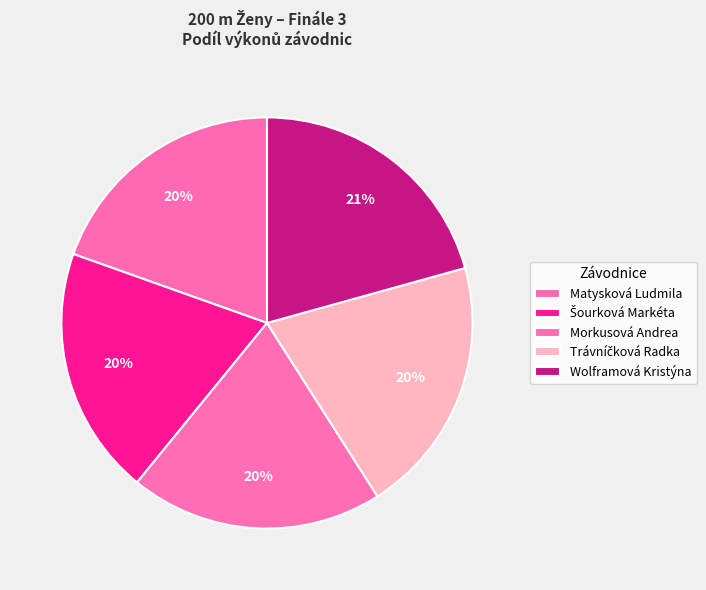

What percentage is NOT represented by Matysková Ludmila?

80.4%